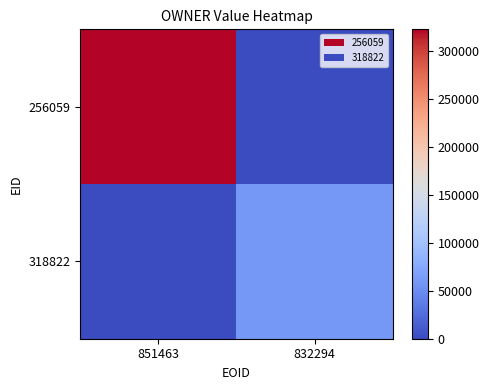

At 832294, list the series in order from largest to smallest.

318822, 256059